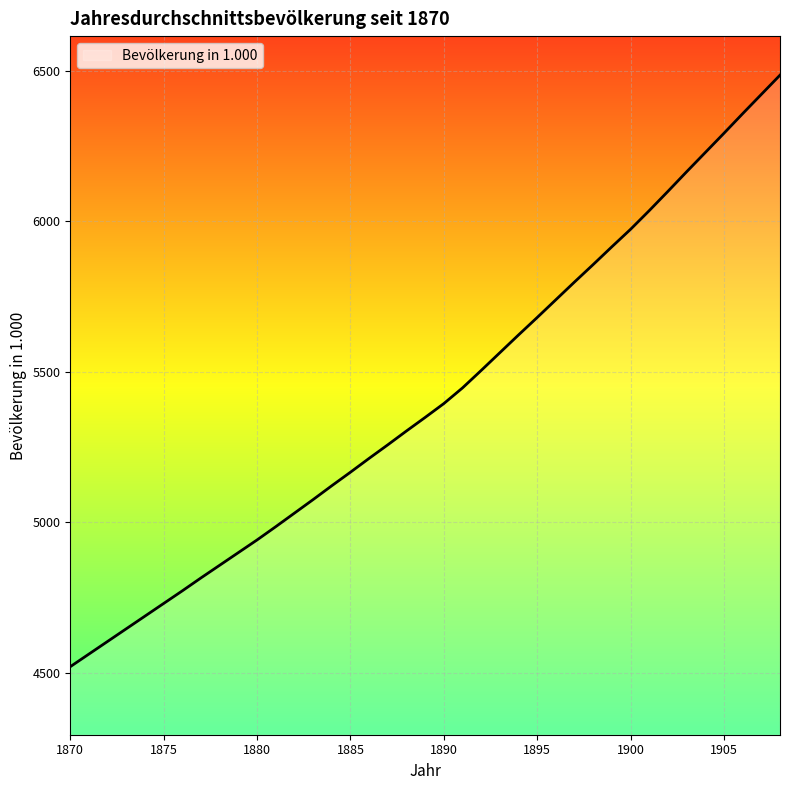

What is the difference between the maximum and minimum values?

1965